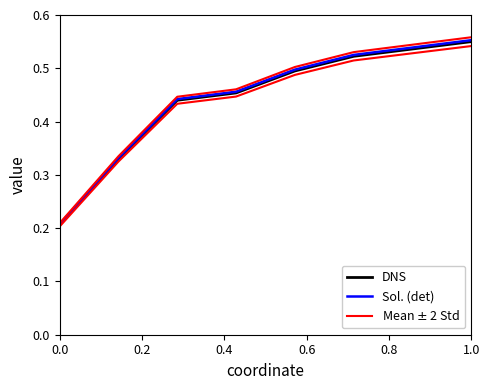

True or false: DNS and Mean $\pm$ 2 Std intersect in this chart.

False